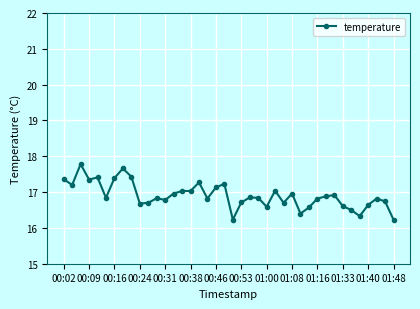

What is the average value?

16.9